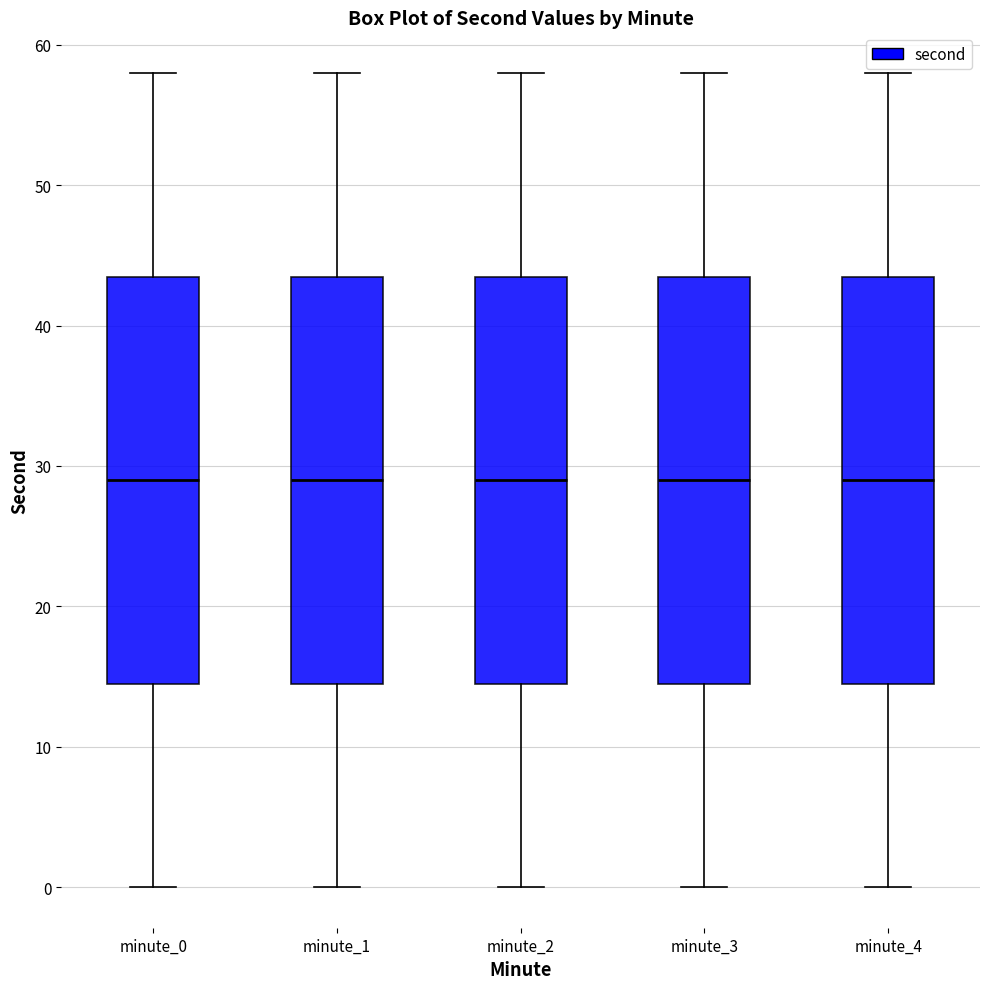

Where is the lower edge of the box for minute_0 on the y-axis? The values are not printed on the chart, so give them approximately, as read against the axis.

15